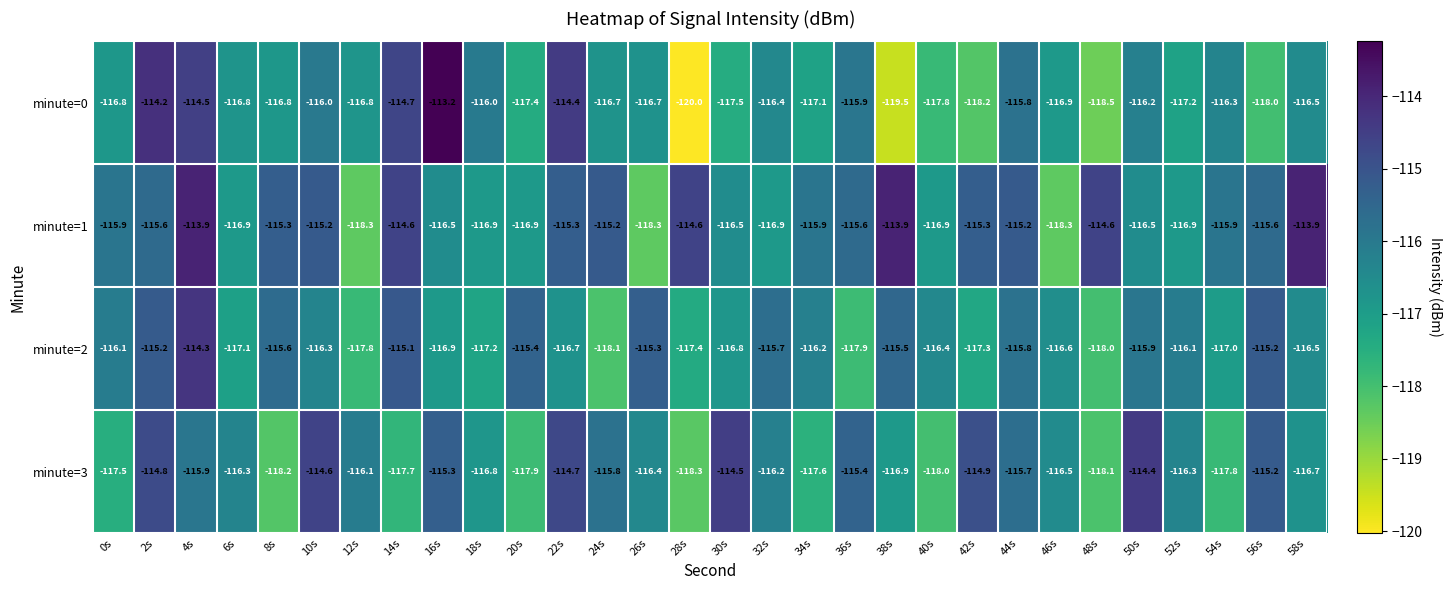

True or false: minute=2 has a value of -117.8 at 12s.

True